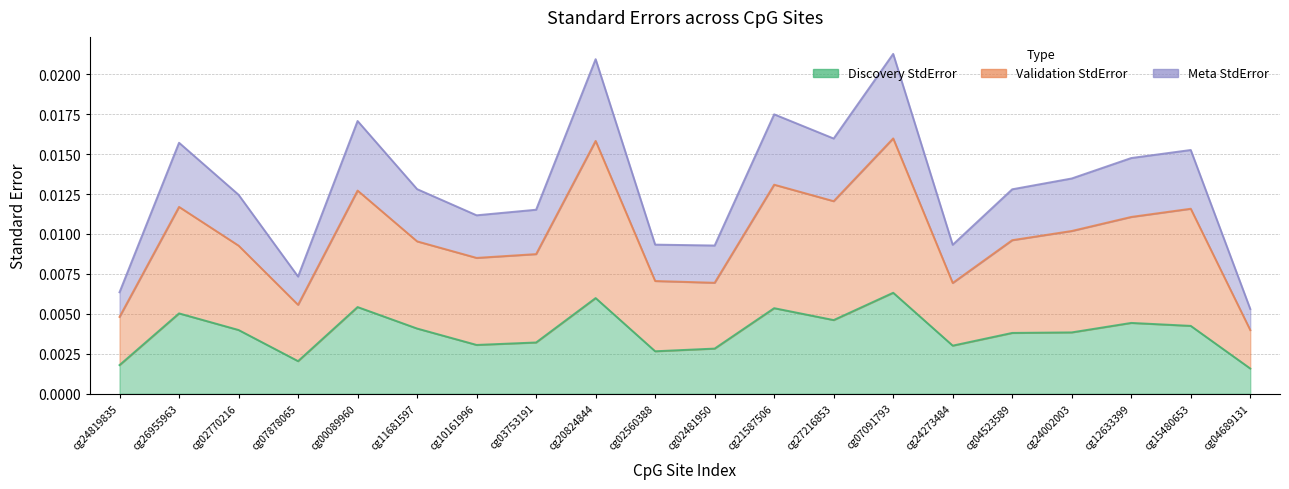

Does the chart have visible grid lines?

Yes